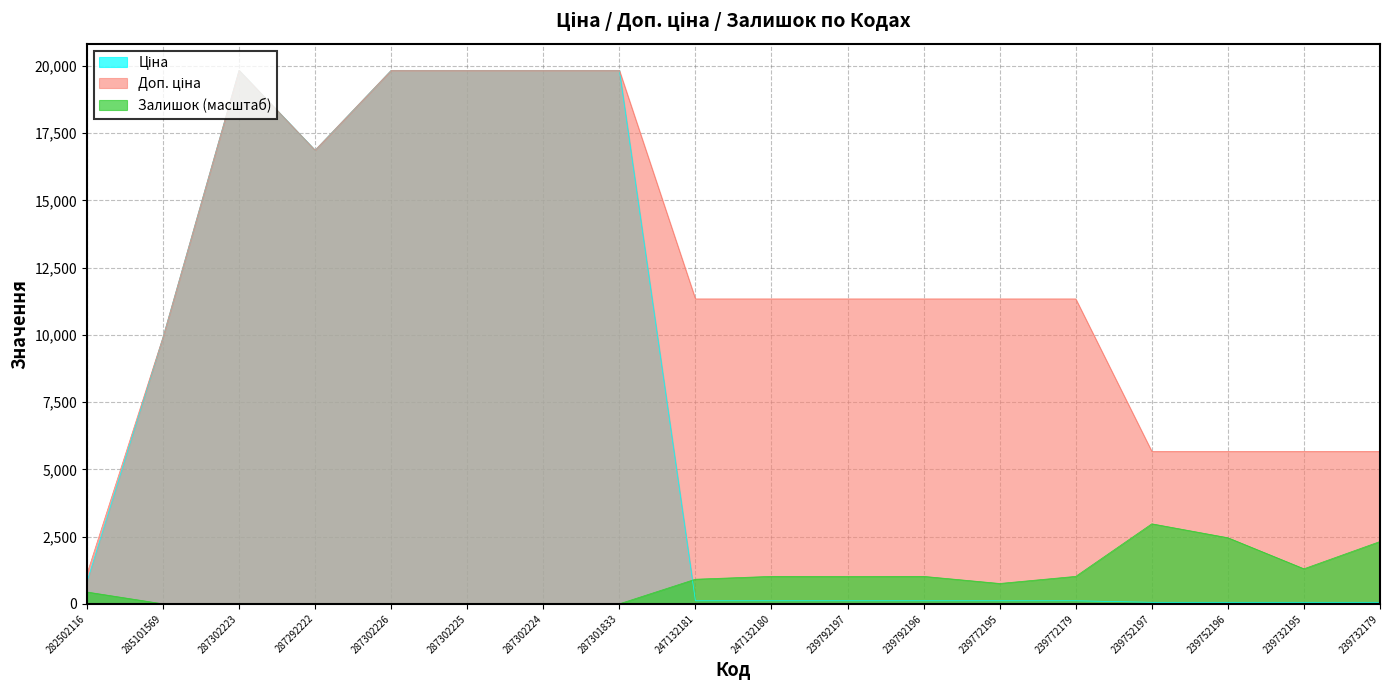

What is the greatest value displayed?

19831.1